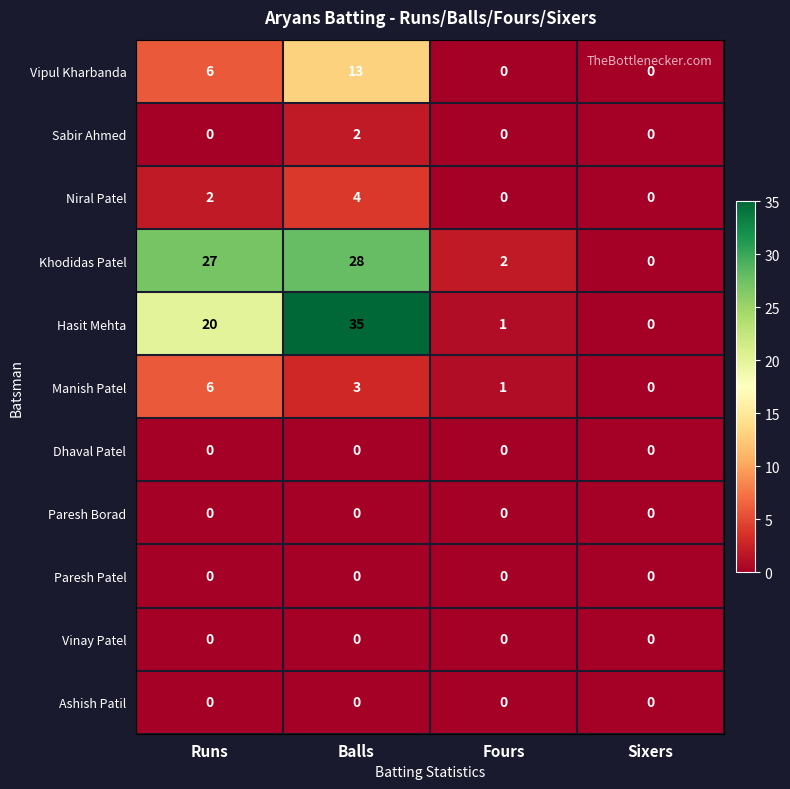

What is the maximum value for Niral Patel?

4